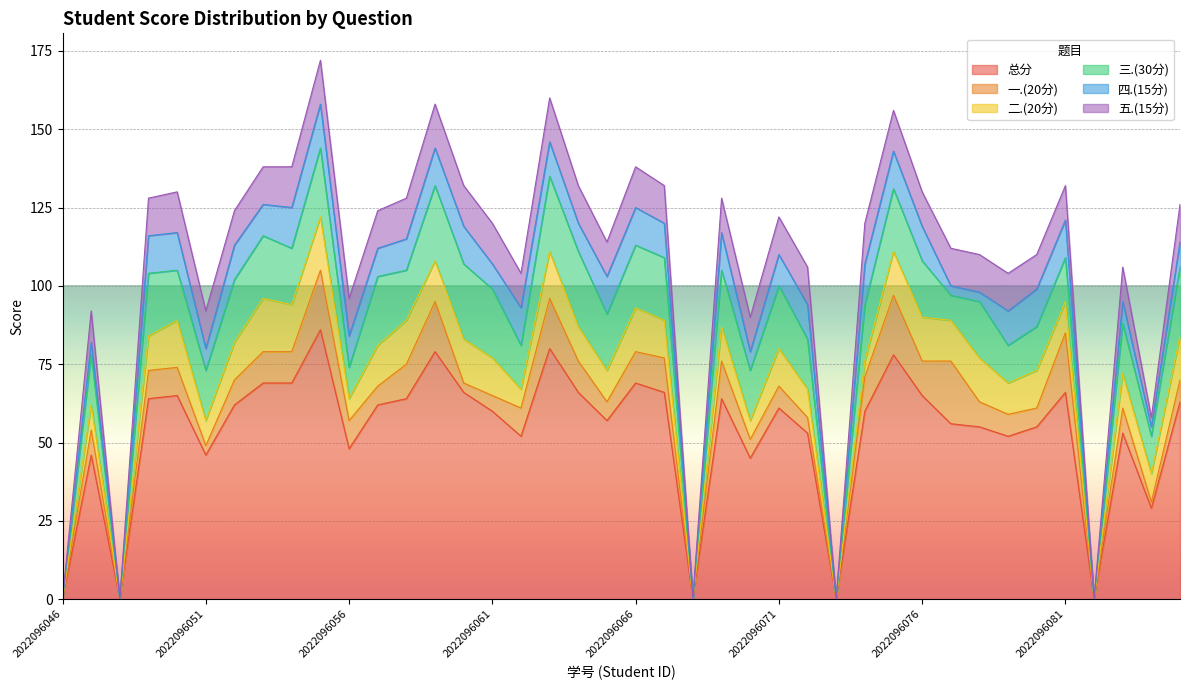

What is the value of the 三.(30分) point at the 21st from the left?

20